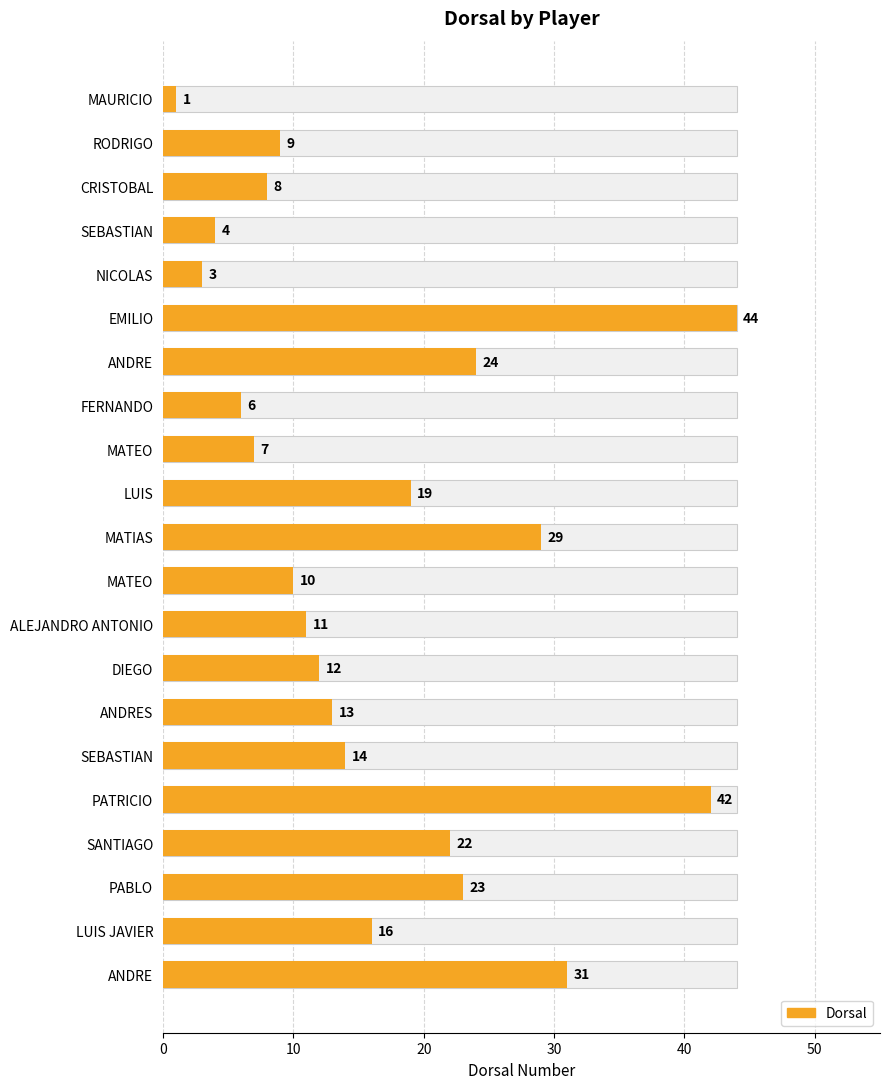

Reading left to right, list all the values displayed in this chart.

1	9	8	4	3	44	24	6	7	19	29	10	11	12	13	14	42	22	23	16	31